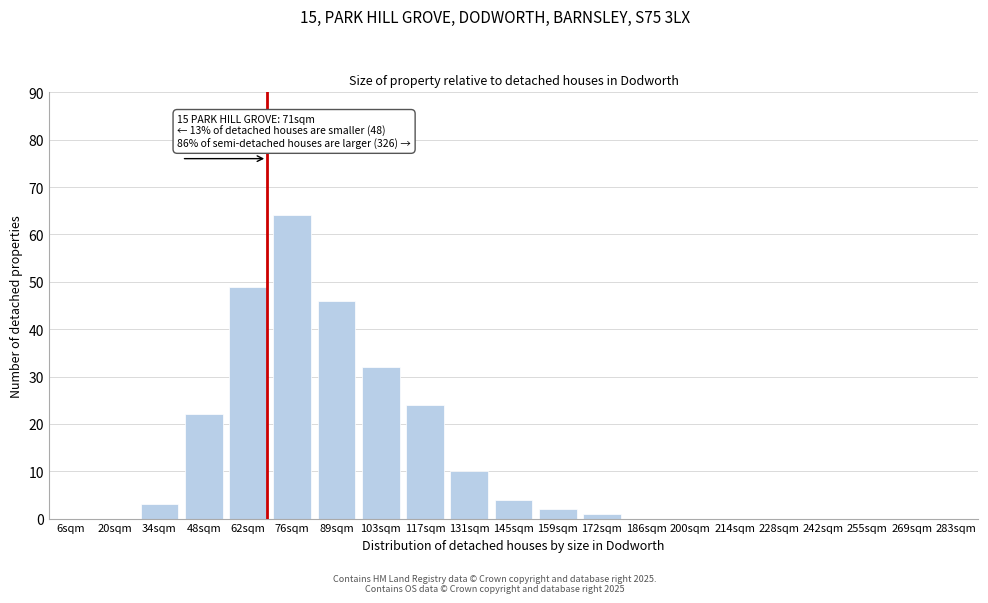

Reading left to right, transcribe all the data shown in this chart.

6sqm=0	20sqm=0	34sqm=3	48sqm=22	62sqm=49	76sqm=64	89sqm=46	103sqm=32	117sqm=24	131sqm=10	145sqm=4	159sqm=2	172sqm=1	186sqm=0	200sqm=0	214sqm=0	228sqm=0	242sqm=0	255sqm=0	269sqm=0	283sqm=0